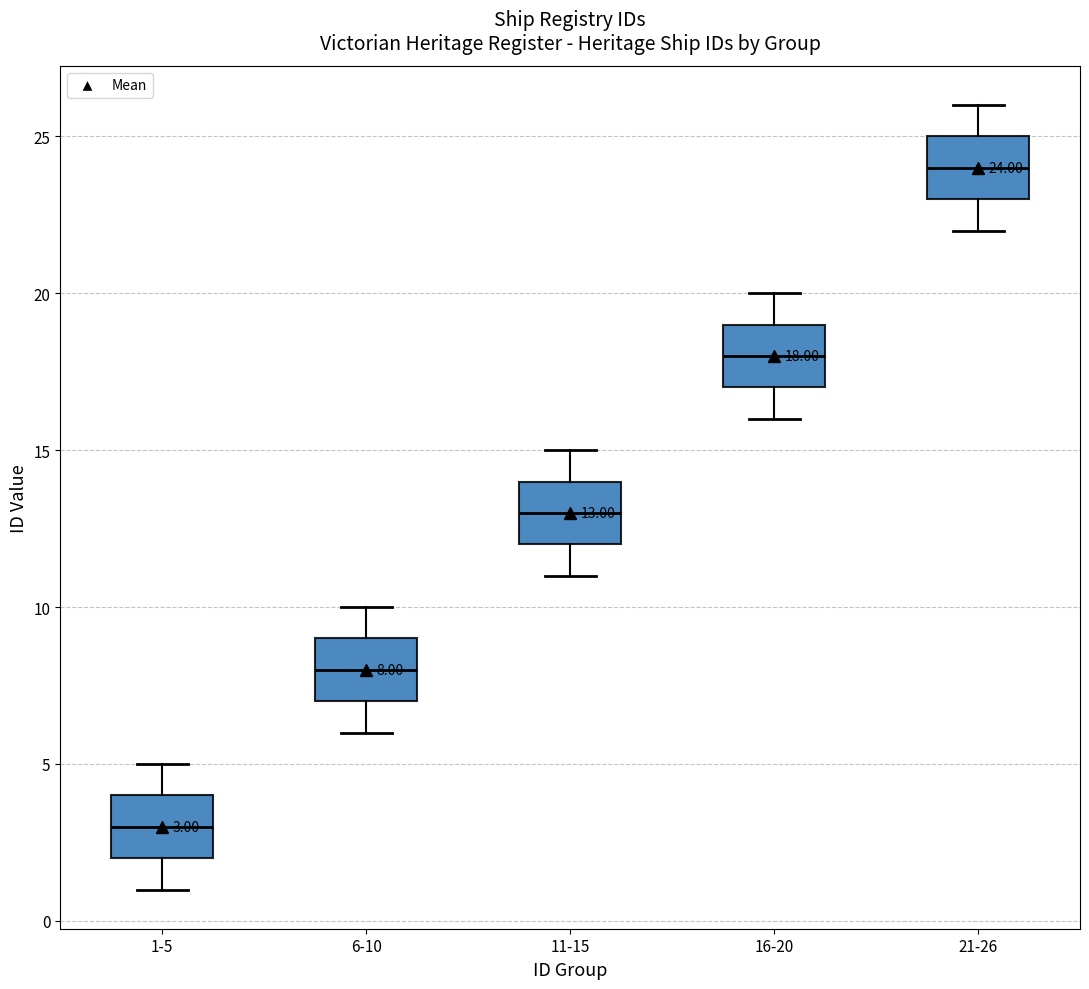

Which box has the lowest median line?

1-5